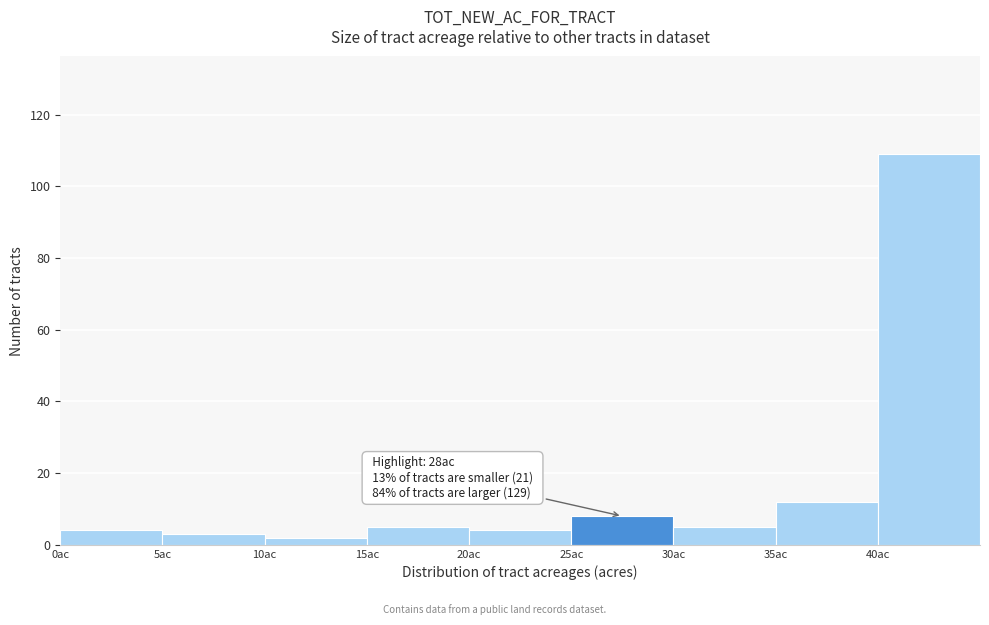

Which range on the x-axis has the tallest bar?

40 to 45